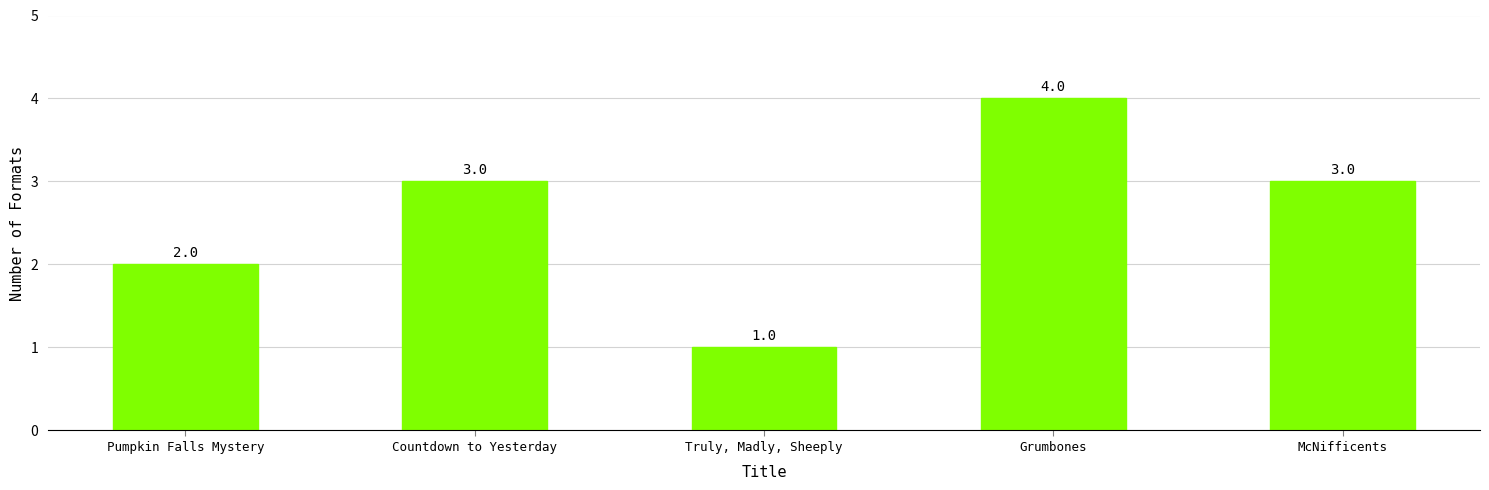

What is the difference between the values at Pumpkin Falls Mystery and Truly, Madly, Sheeply?

1